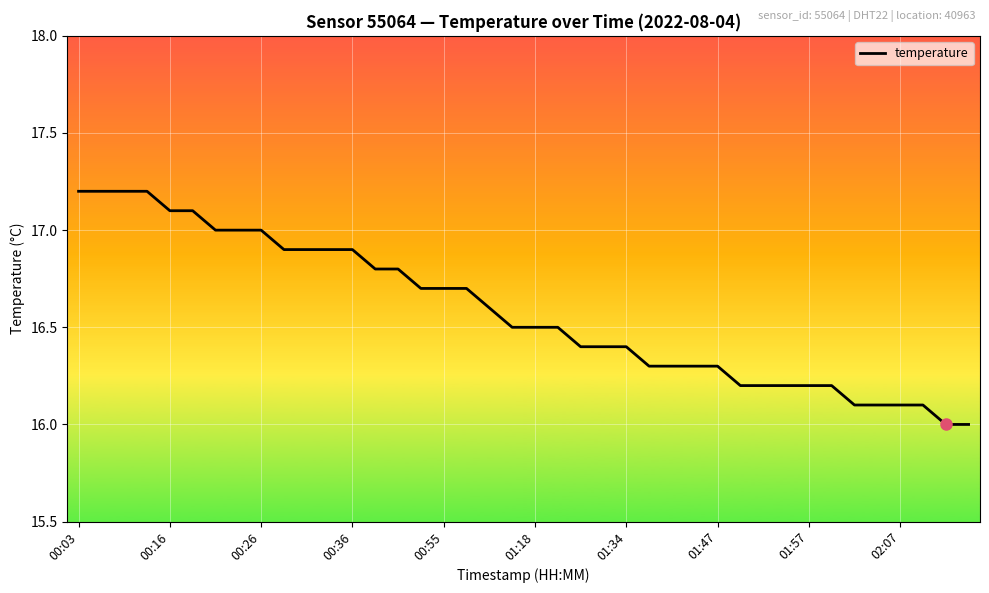

What is the maximum value shown in the chart?

17.2